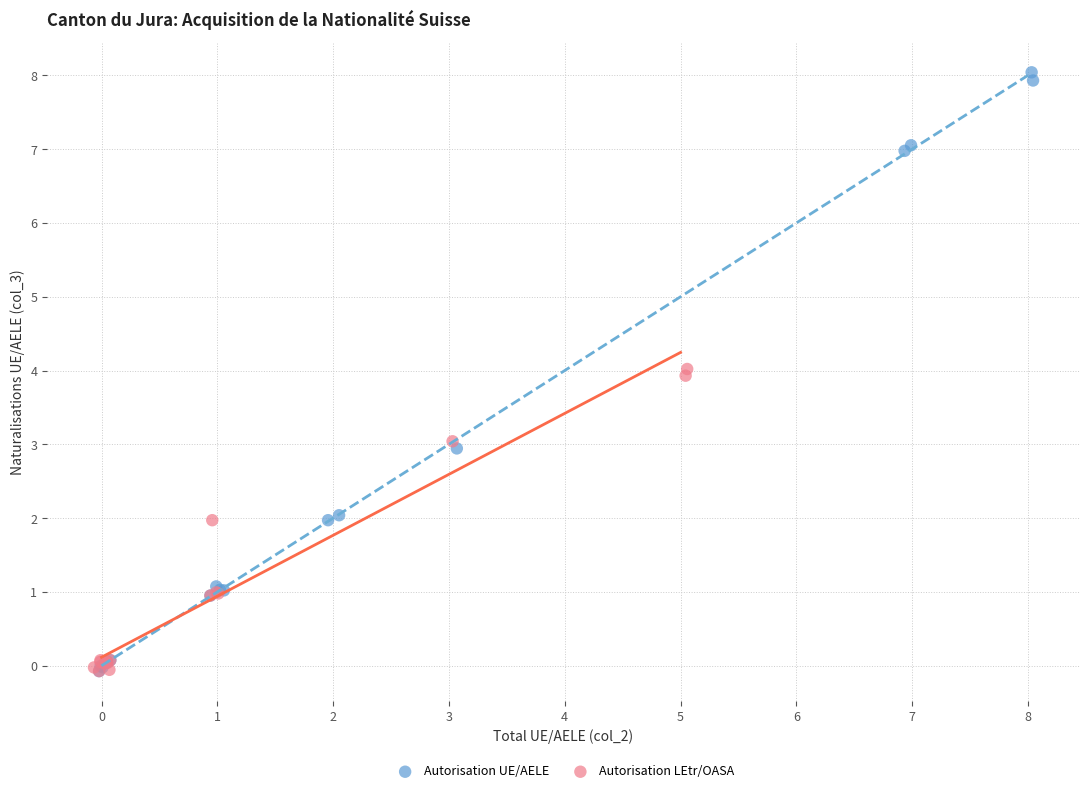

Which series has the largest Y range (max minus min)?

Autorisation UE/AELE